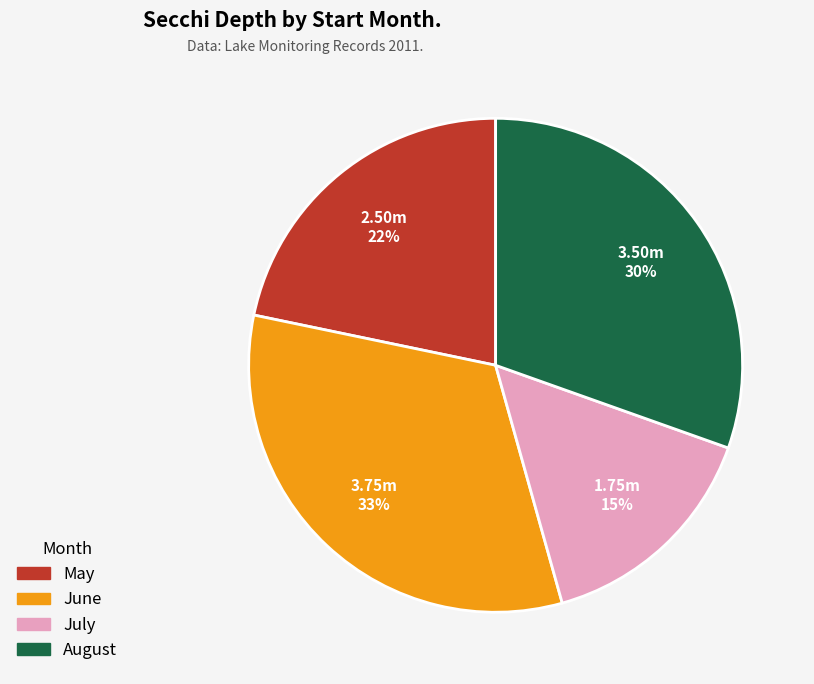

Count the number of slices in the pie.

4